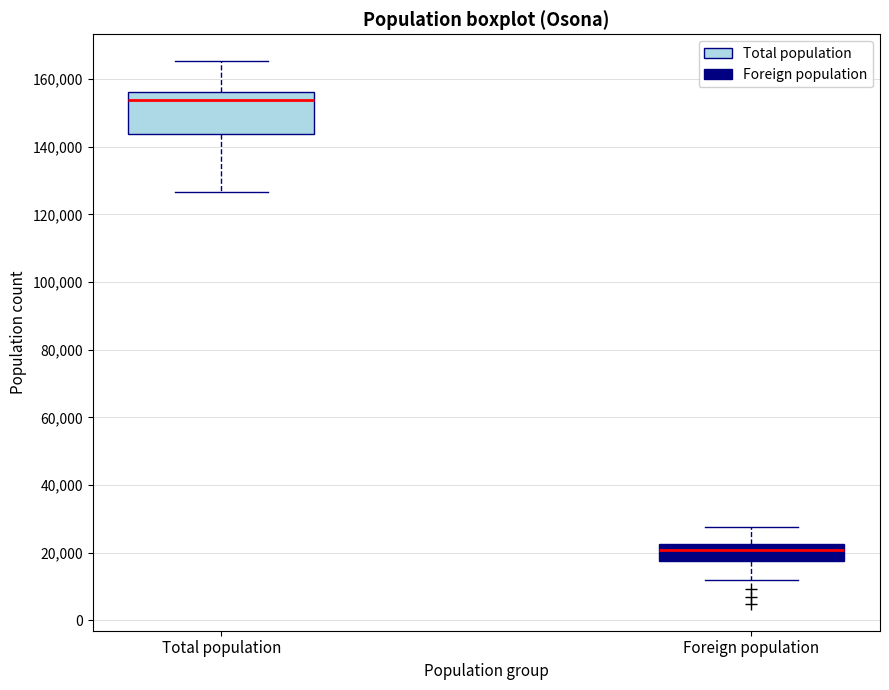

Where is the lower edge of the box for Total population on the y-axis? The values are not printed on the chart, so give them approximately, as read against the axis.

144000